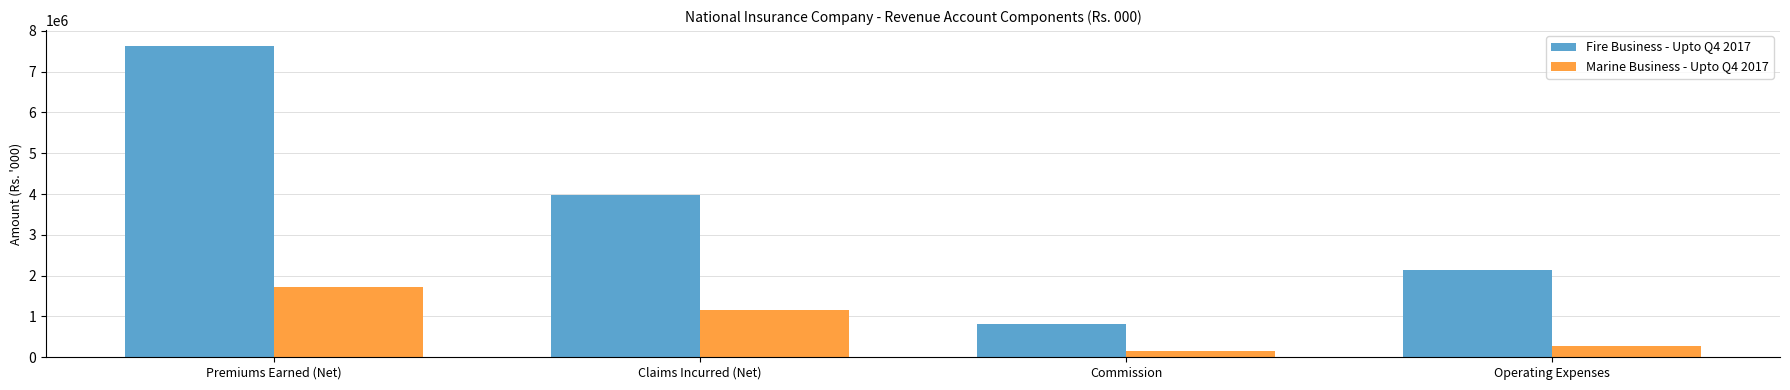

The Fire Business - Upto Q4 2017 series shows 1437107.0 at Commission. True or false?

False